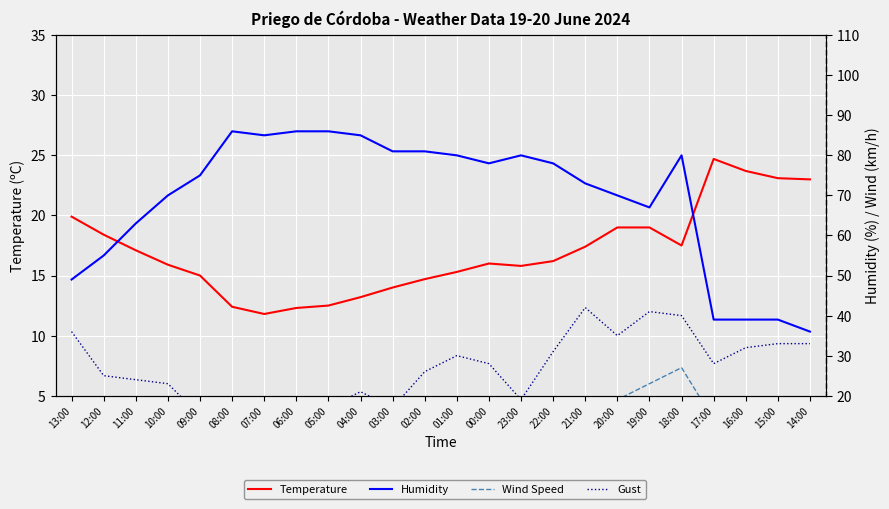

Rank the series at 16:00 from highest to lowest value.

Humidity, Gust, Temperature, Wind Speed